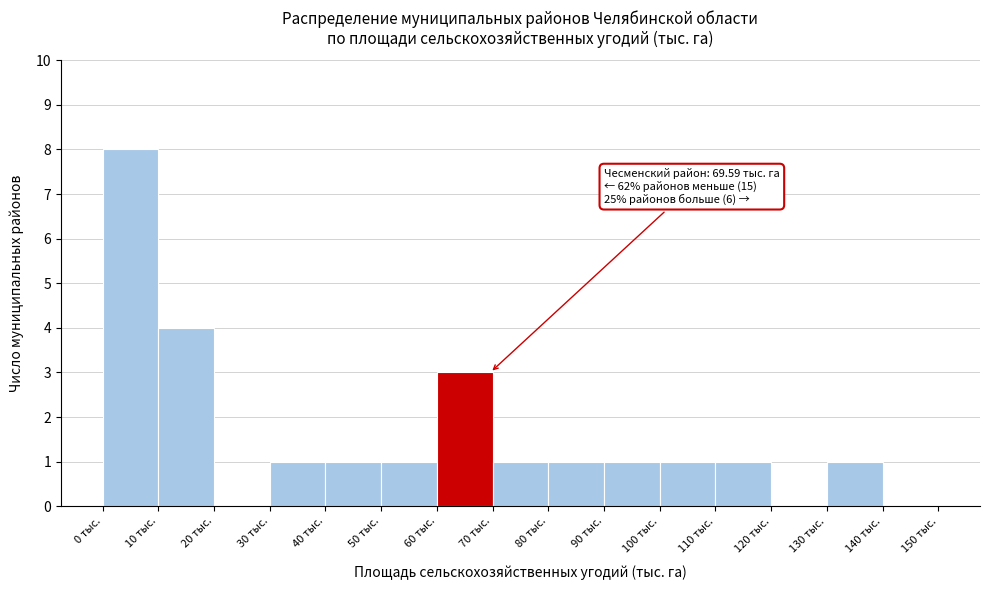

Which range on the x-axis has the tallest bar?

0 to 10